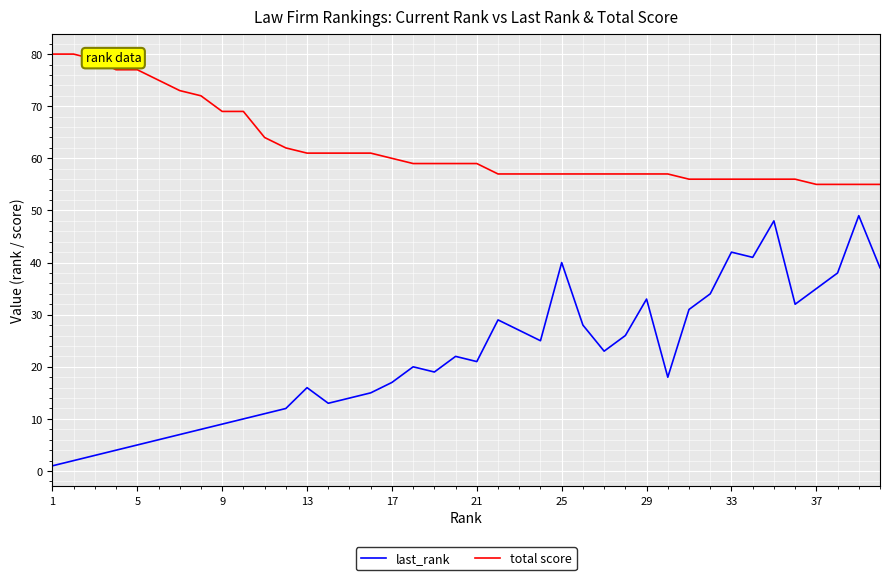

Which series has the largest total across all categories?

total score